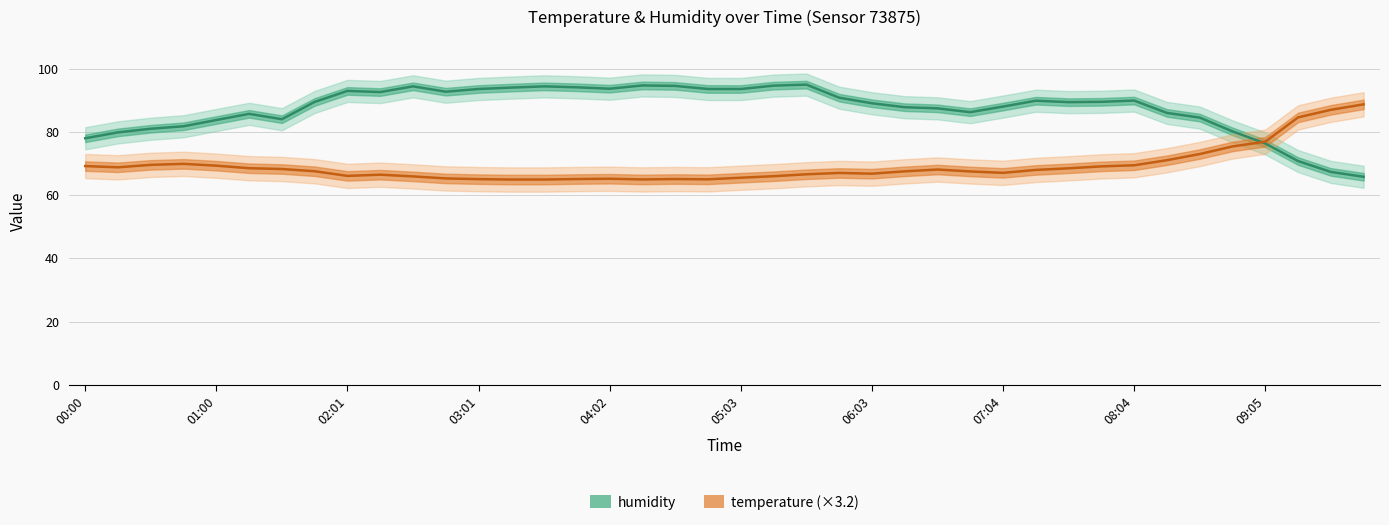

What is the average value of the humidity series?

87.2